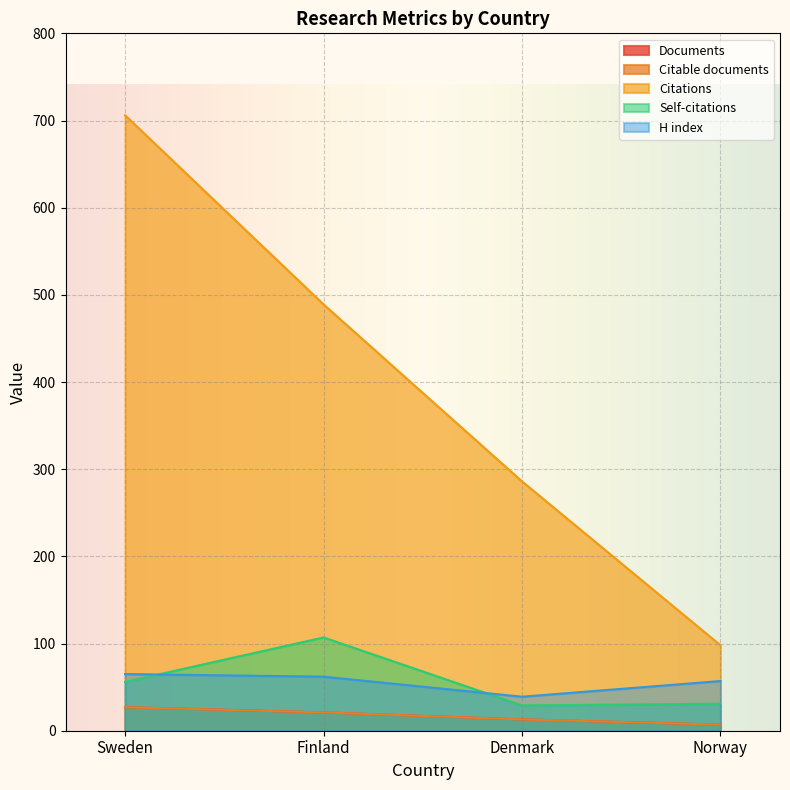

True or false: Citable documents has a value of 31 at Finland.

False